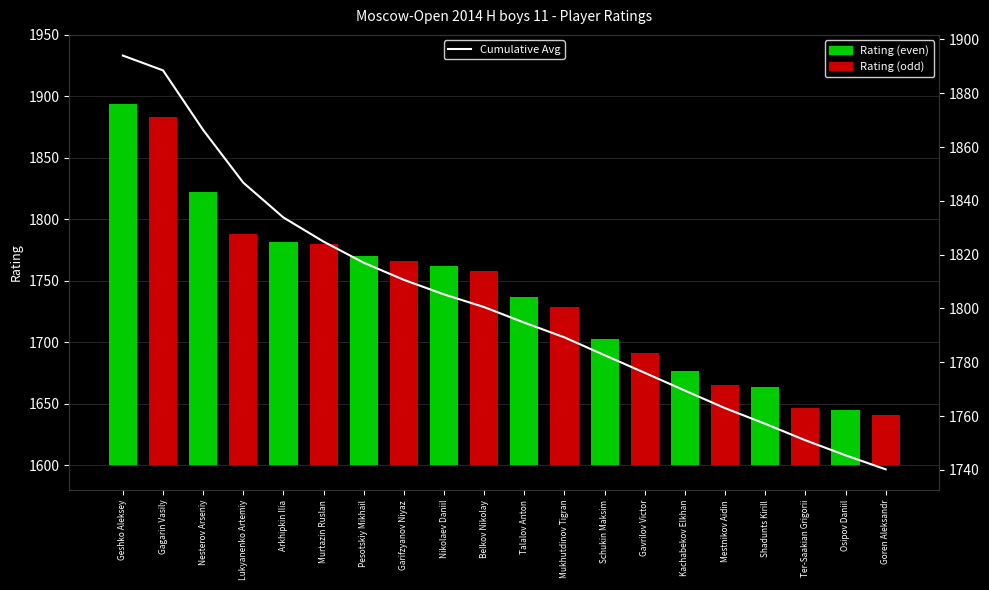

What is the value of the Cumulative Avg bar at the 17th from the left?

1757.1